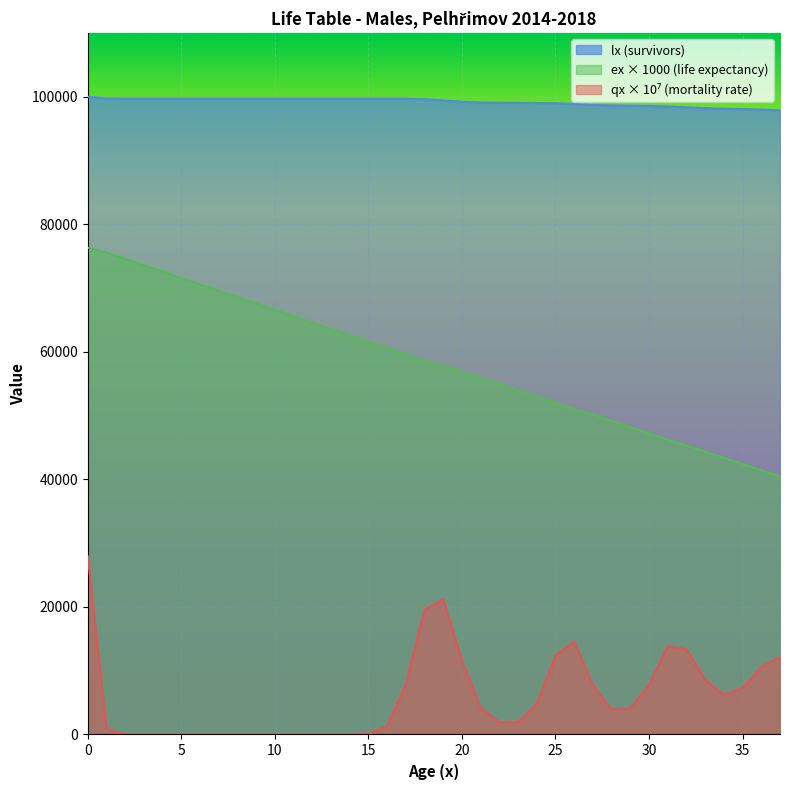

Where is qx nearest to the value 13979?

31